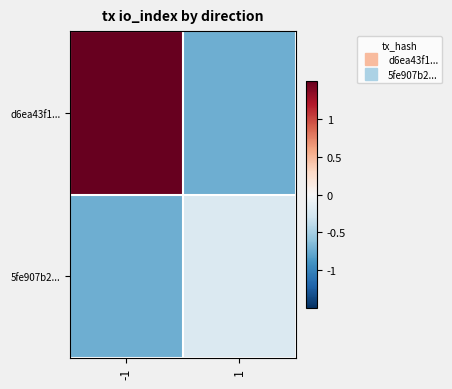

Rank the series at 1 from lowest to highest value.

d6ea43f1..., 5fe907b2...